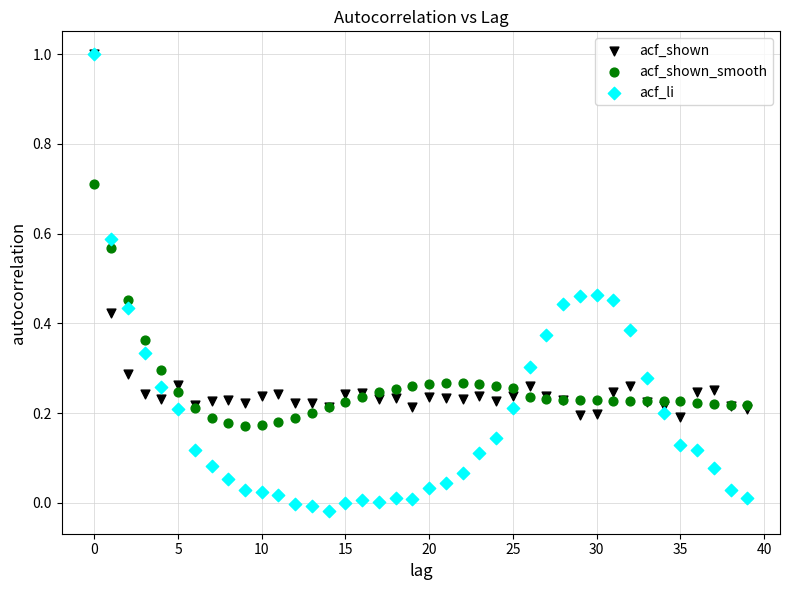

What are all the series names shown in the legend?

acf_shown, acf_shown_smooth, acf_li